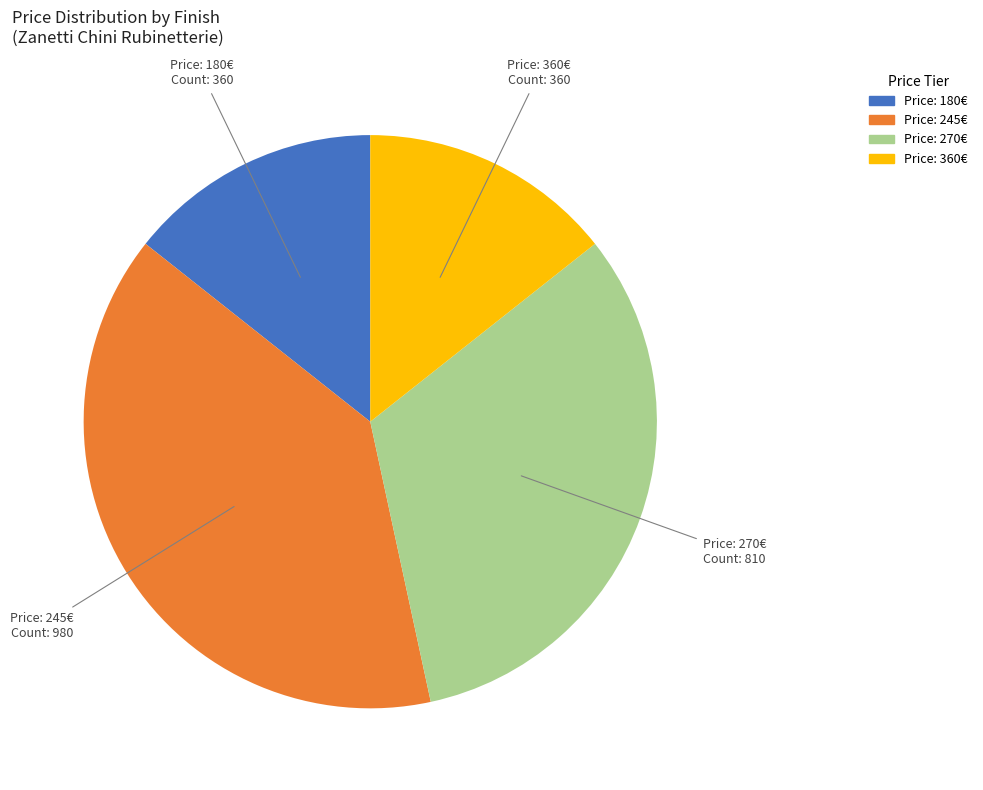

How many slices are in this pie chart?

4